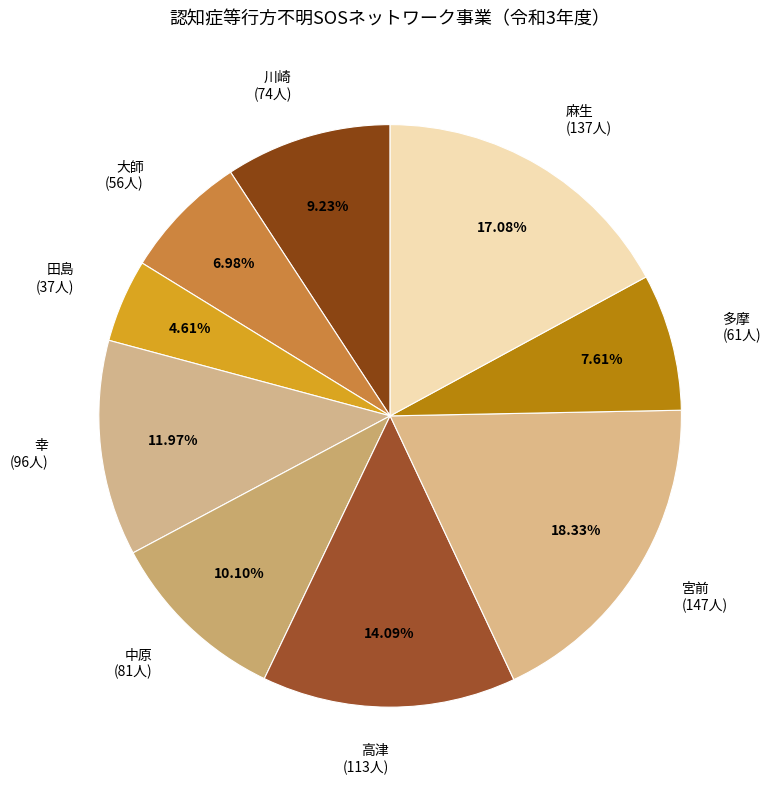

Approximately how many times larger is the value at 宮前 compared to 田島?

4.0